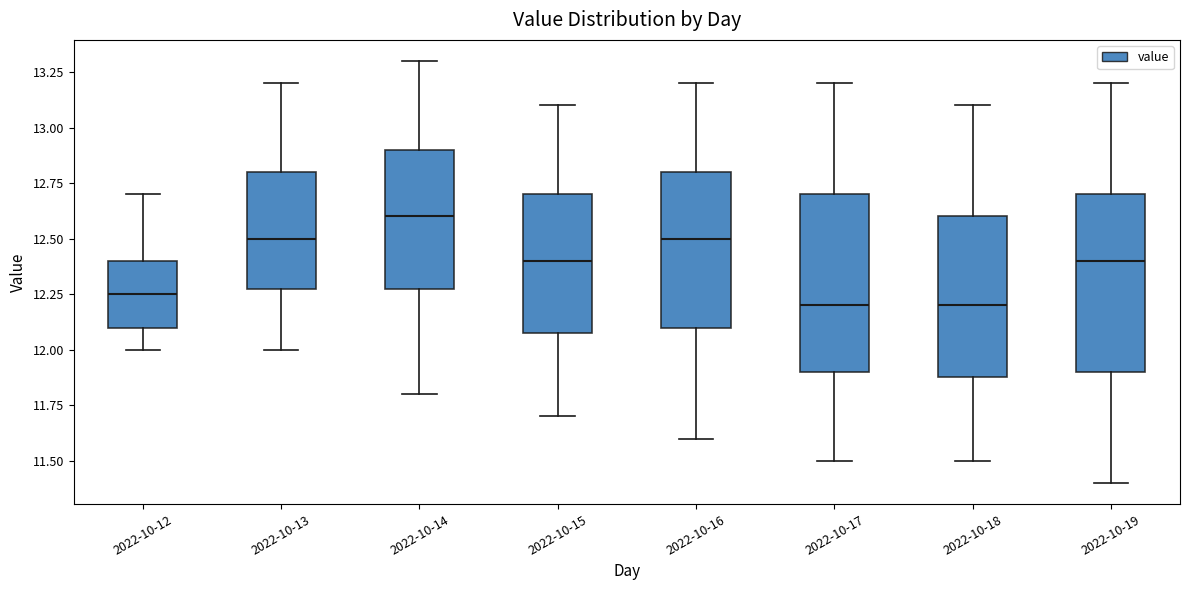

Where is the upper edge of the box for 2022-10-15 on the y-axis? The values are not printed on the chart, so give them approximately, as read against the axis.

12.70